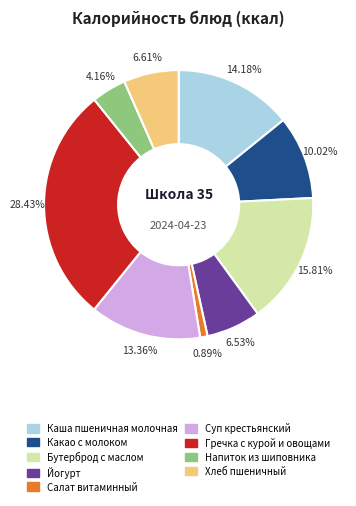

Do Каша пшеничная молочная and Салат витаминный together represent more than half of the pie?

No